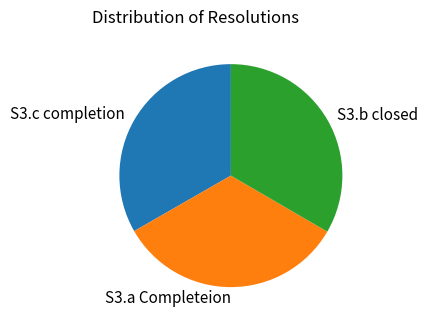

Is S3.c completion the majority of the pie?

No